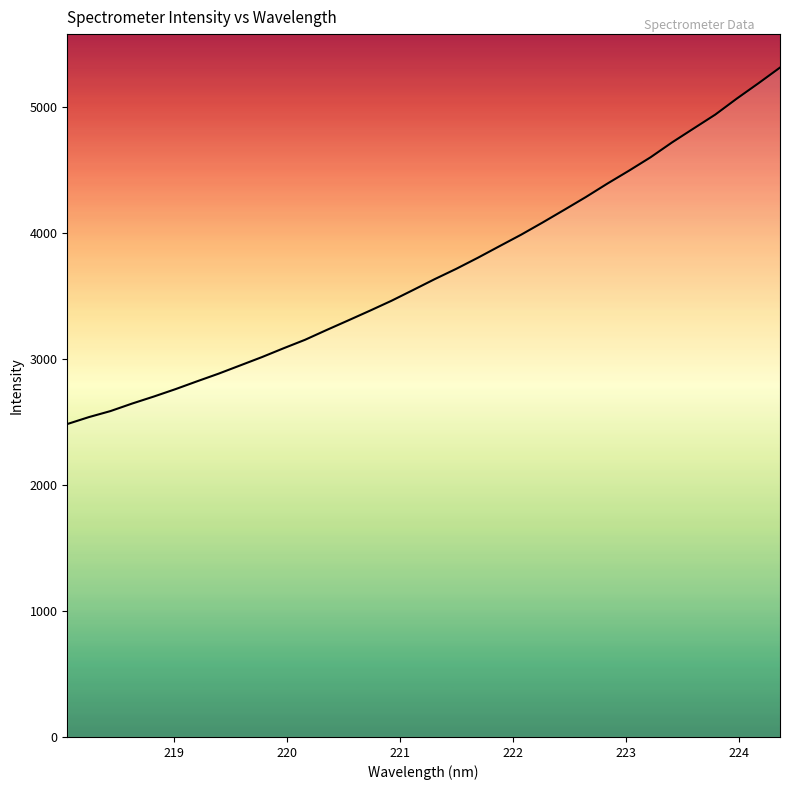

What is the maximum value shown in the chart?

5309.4